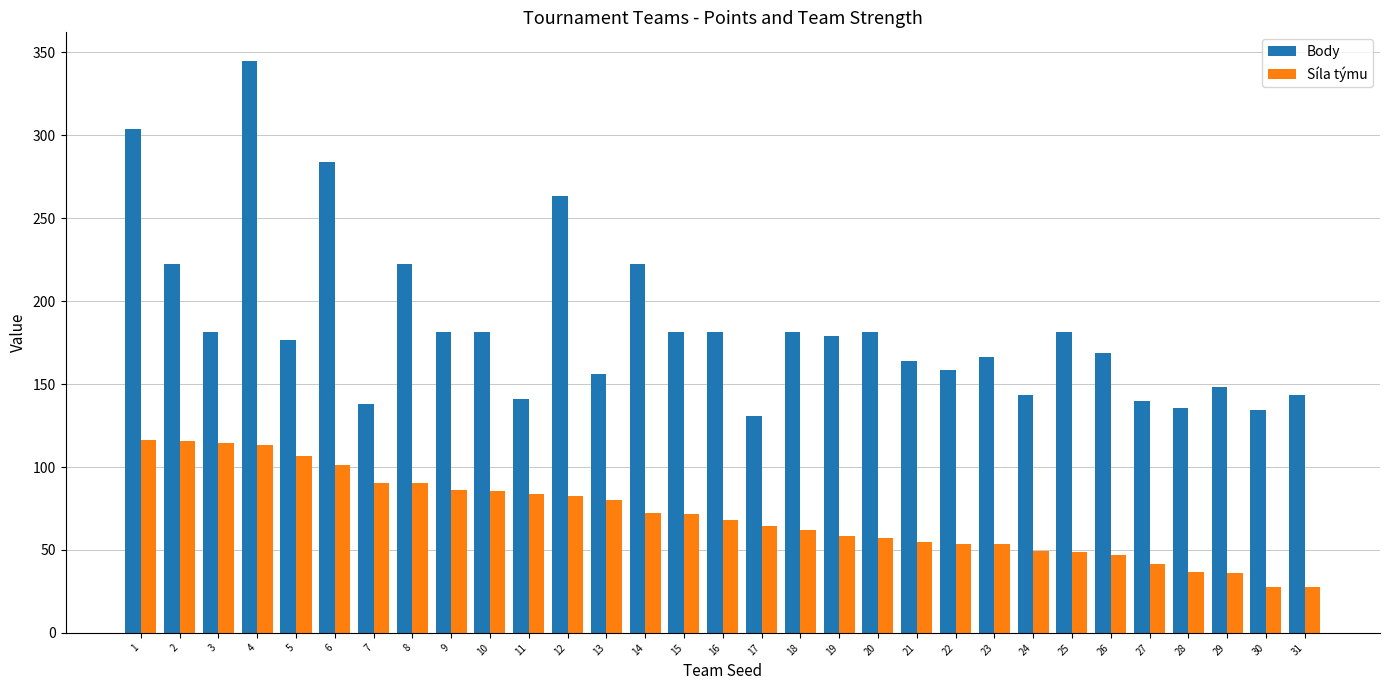

What is the maximum value shown in the chart?

344.9